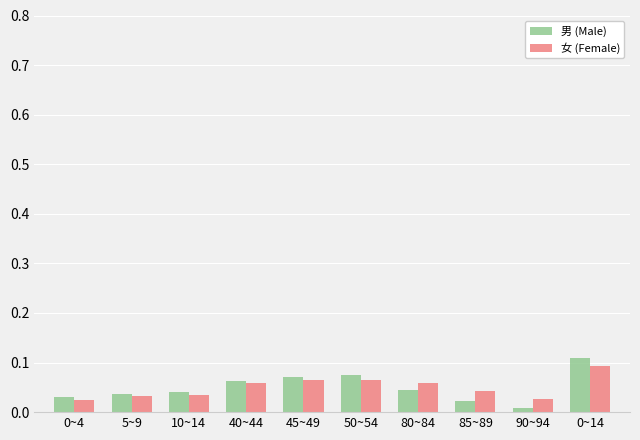

Which series has the widest spread of values?

男 (Male)